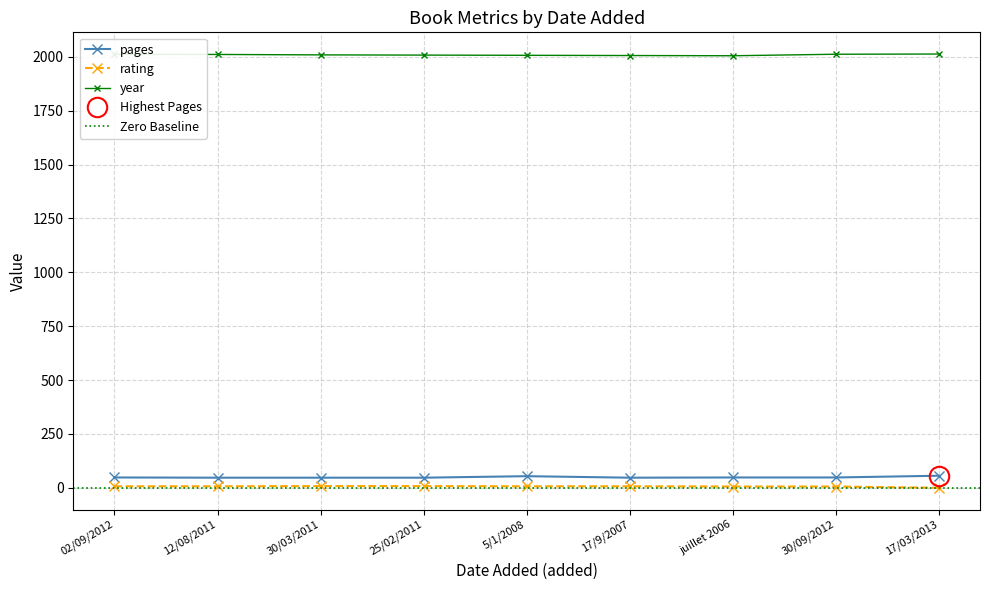

The value of year at juillet 2006 is 1382. True or false?

False